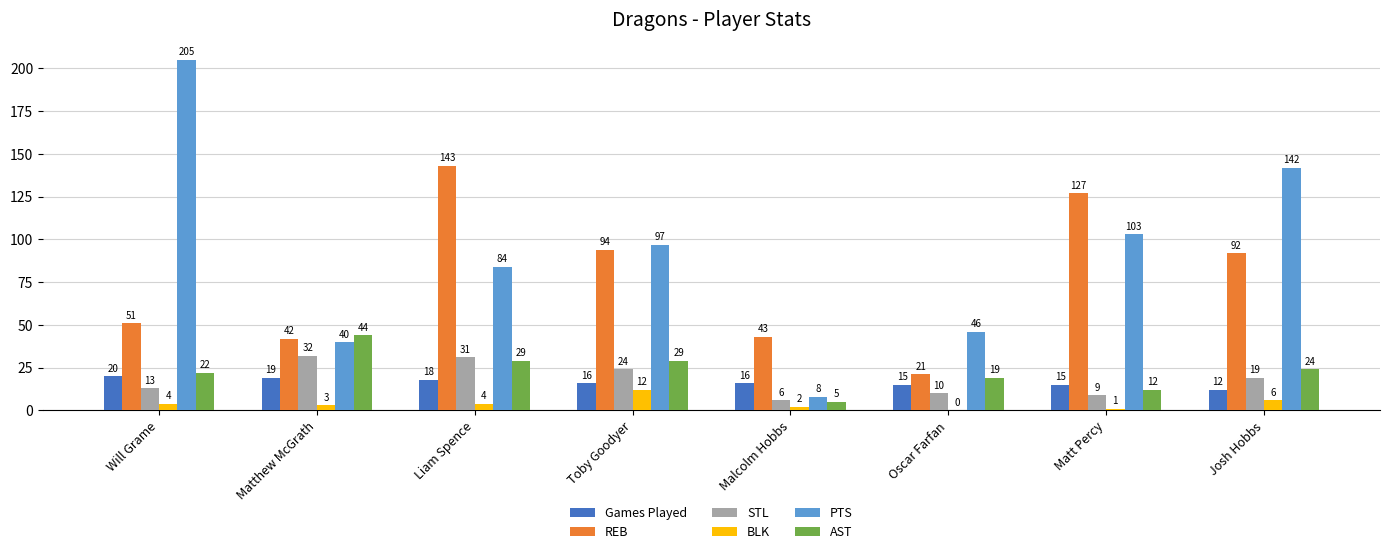

Which category has the highest value in the BLK series?

Toby Goodyer